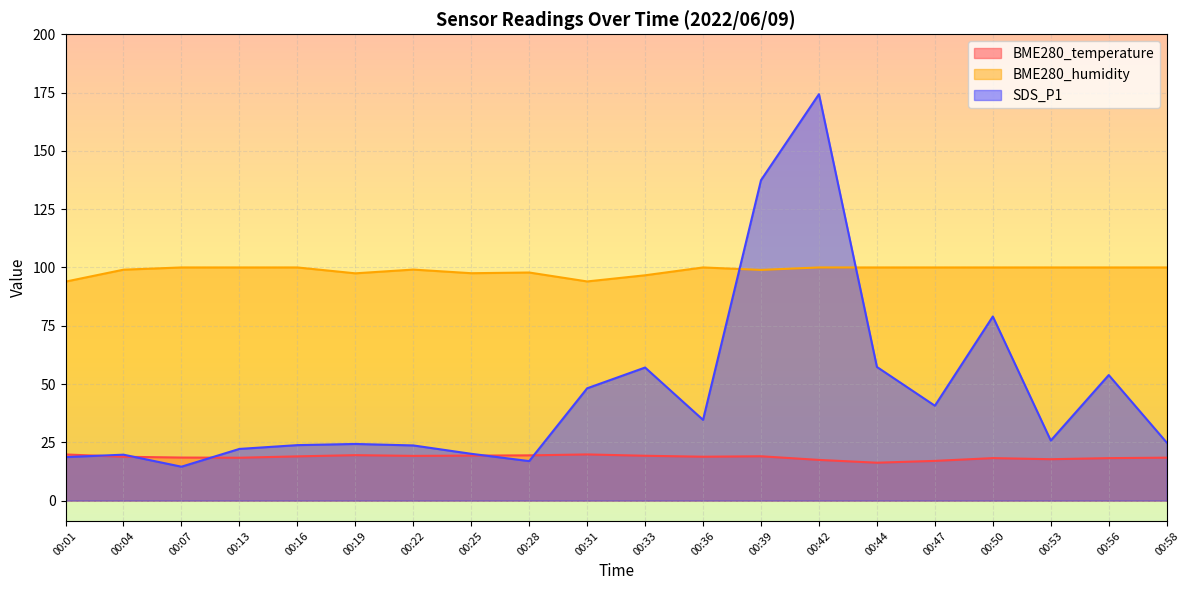

The value of SDS_P1 at 00:36 is 34.6. True or false?

True